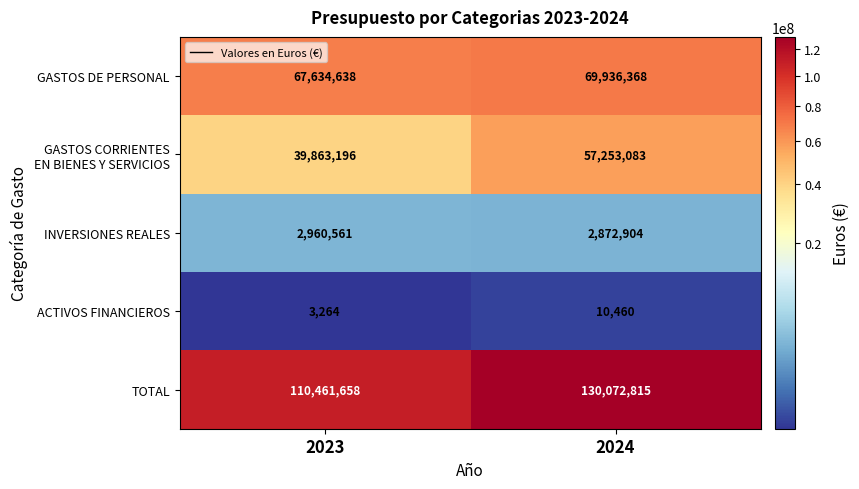

At which category does the chart reach its peak across all series?

2024